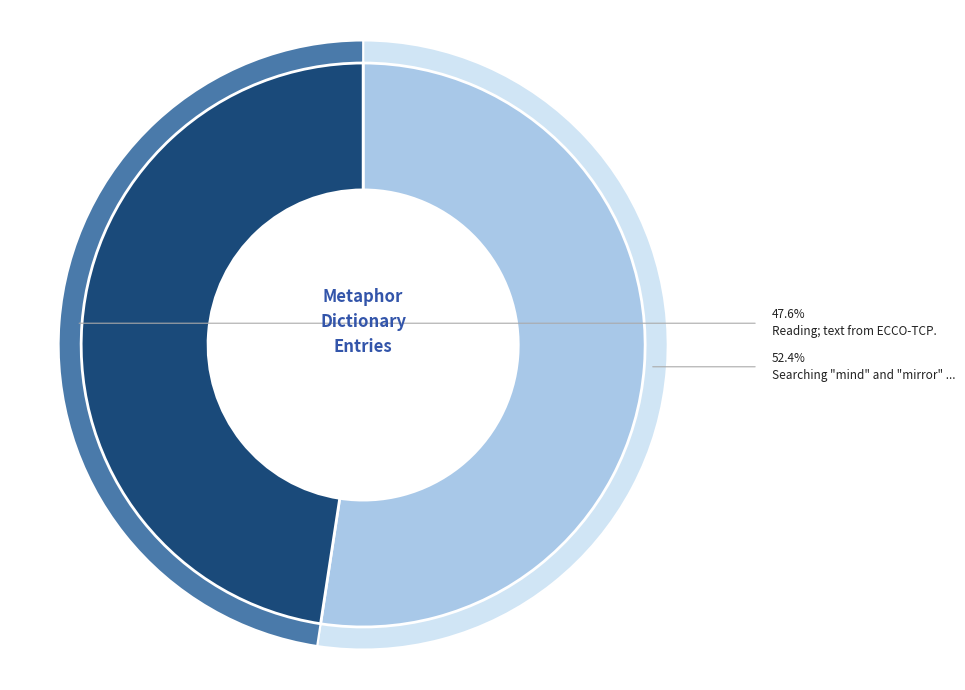

Count the number of slices in the pie.

2